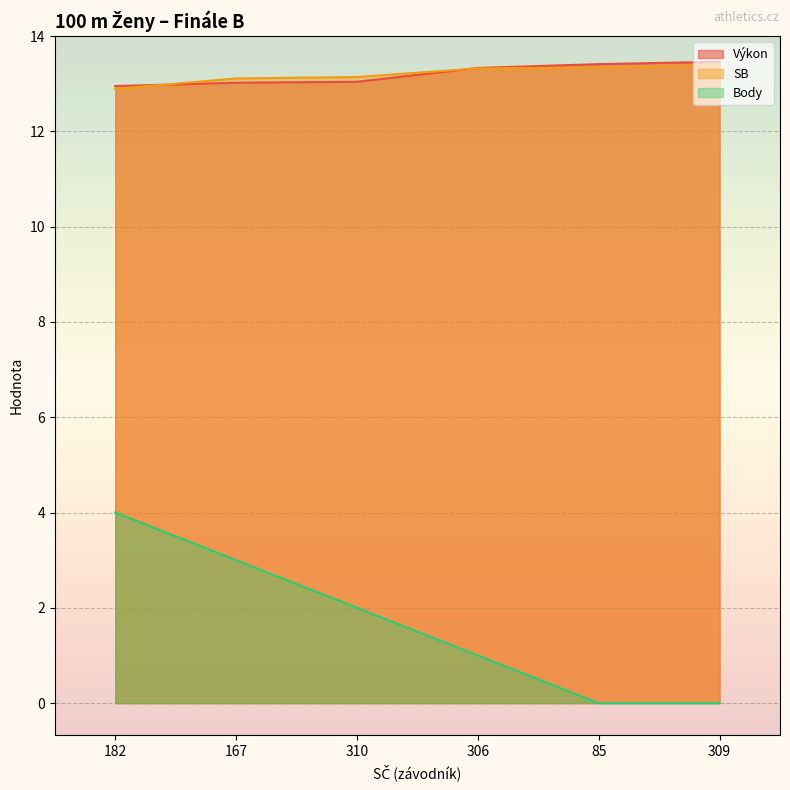

At which category does the chart reach its minimum across all series?

85